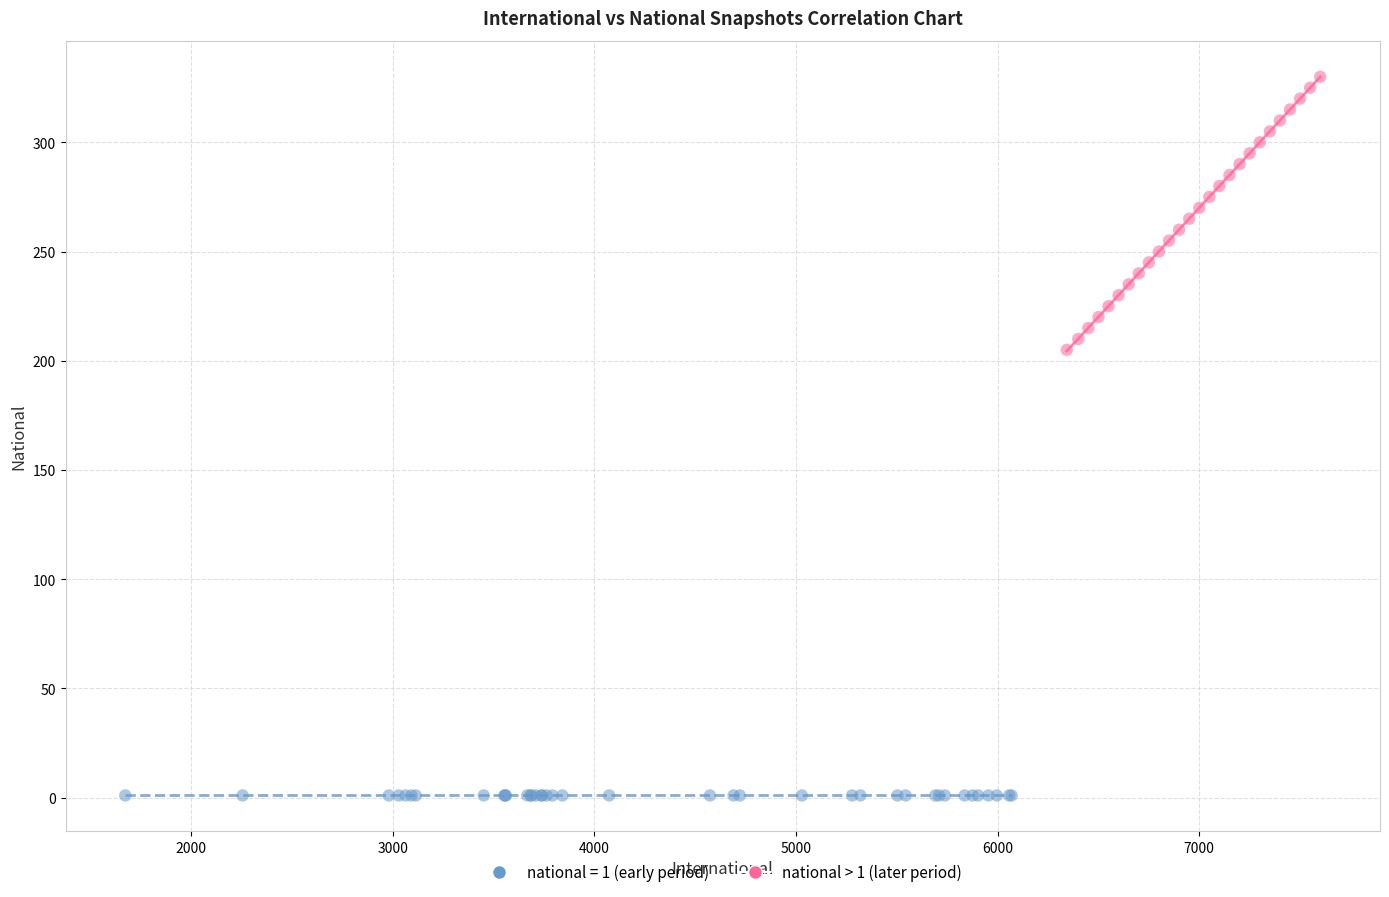

Which series reaches the minimum Y coordinate?

national = 1 (early period)